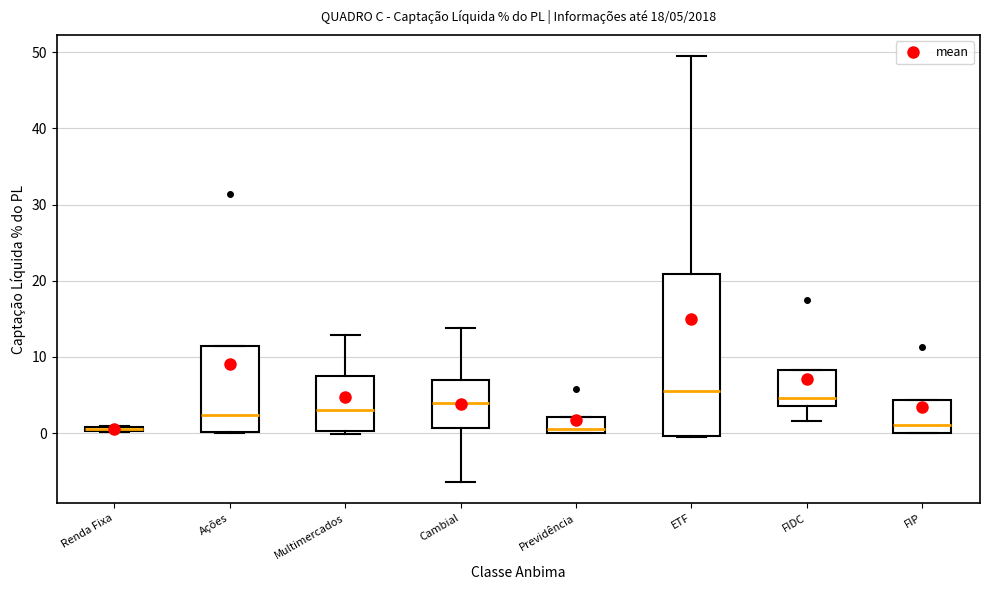

Comparing the boxes themselves (not the whiskers), which one is the tallest?

ETF